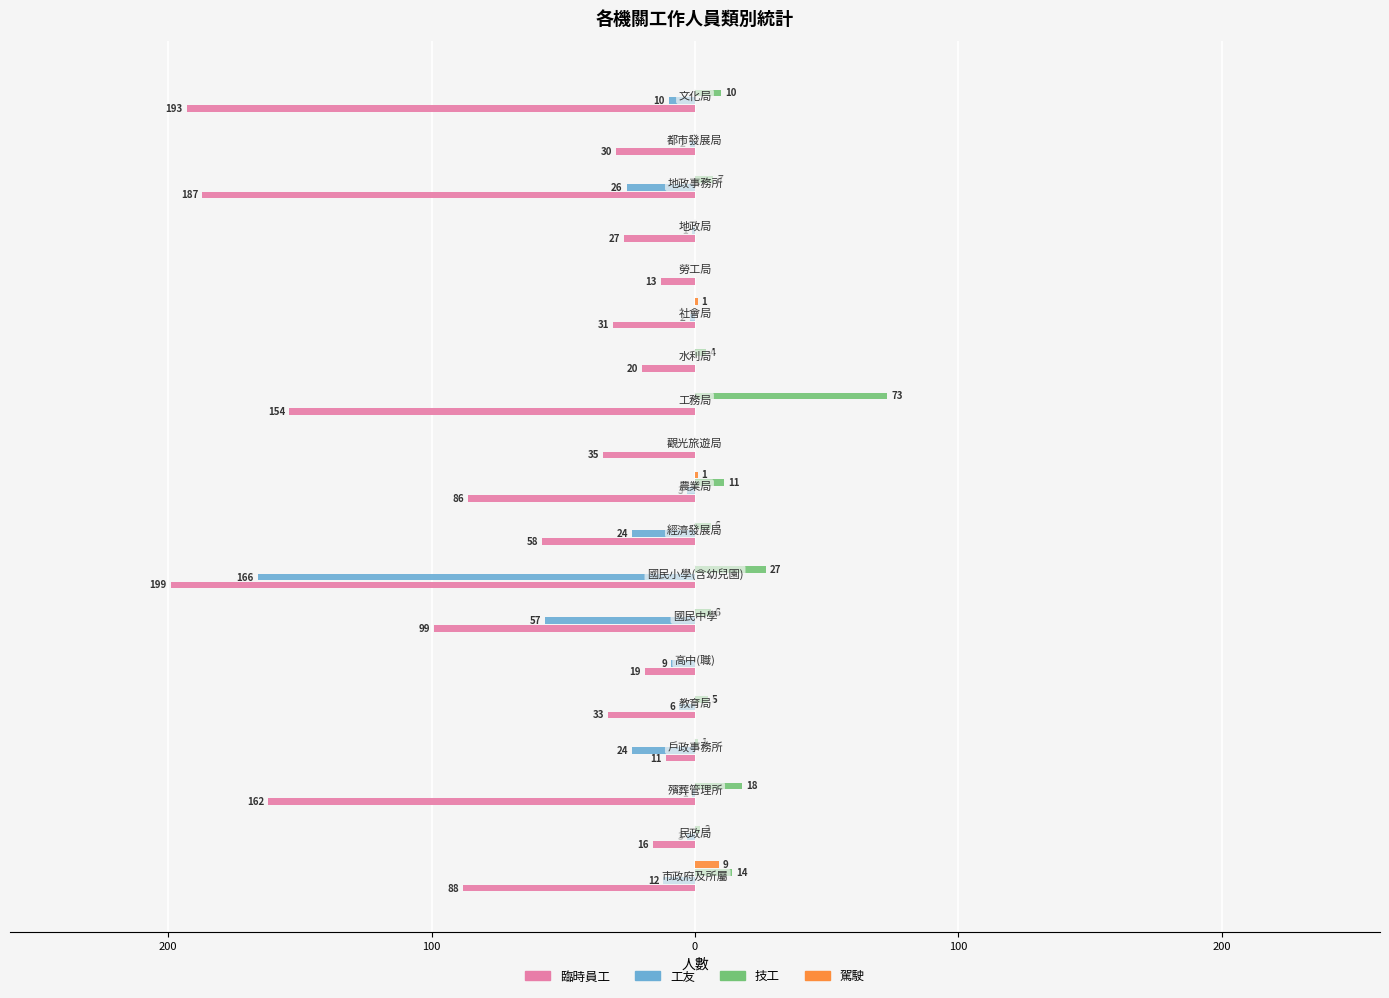

What are all the series names shown in the legend?

臨時員工, 工友, 技工, 駕駛